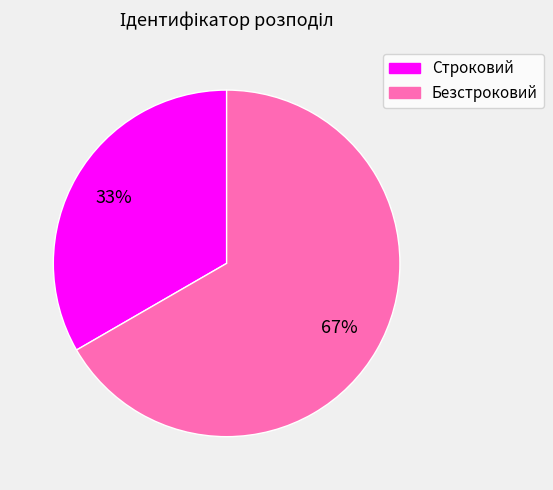

Is the sum of Безстроковий and Строковий greater than half?

Yes